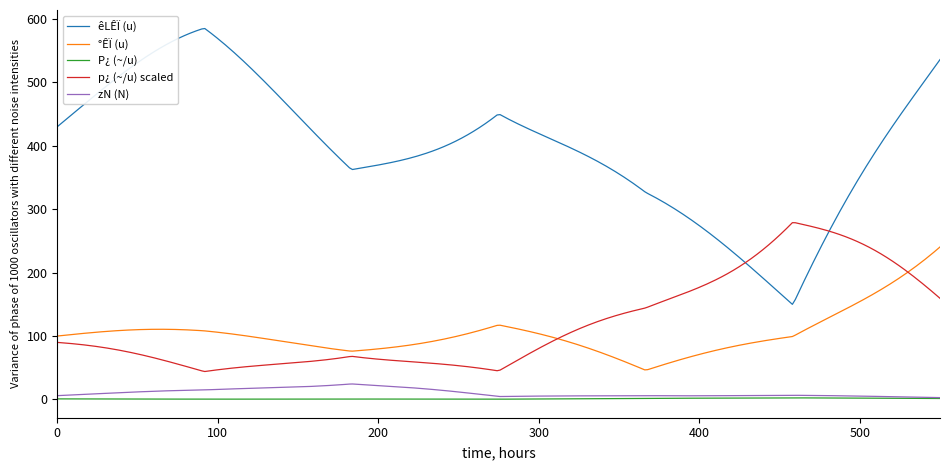

Which series has the largest total across all categories?

êLÊÏ (u)